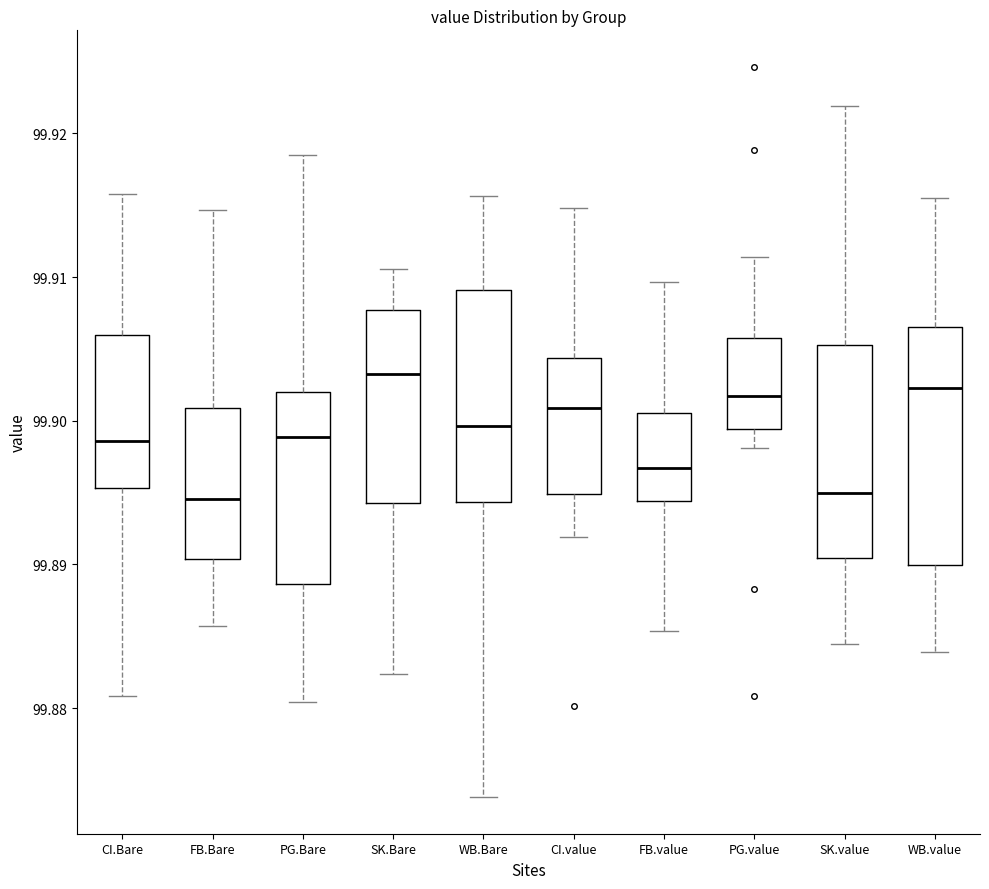

Reading left to right, transcribe this box plot: for each box, give where its median line is, the range the box spans, and where its two whiskers end, as read against the y-axis. The values are not printed on the chart, so give them approximately, as read against the axis.

CI.Bare: median 99.899, box 99.895 to 99.906, whiskers 99.881 to 99.916
FB.Bare: median 99.895, box 99.890 to 99.901, whiskers 99.886 to 99.915
PG.Bare: median 99.899, box 99.889 to 99.902, whiskers 99.880 to 99.919
SK.Bare: median 99.903, box 99.894 to 99.908, whiskers 99.882 to 99.911
WB.Bare: median 99.900, box 99.894 to 99.909, whiskers 99.874 to 99.916
CI.value: median 99.901, box 99.895 to 99.904, whiskers 99.892 to 99.915
FB.value: median 99.897, box 99.894 to 99.901, whiskers 99.885 to 99.910
PG.value: median 99.902, box 99.899 to 99.906, whiskers 99.898 to 99.911
SK.value: median 99.895, box 99.890 to 99.905, whiskers 99.884 to 99.922
WB.value: median 99.902, box 99.890 to 99.907, whiskers 99.884 to 99.915